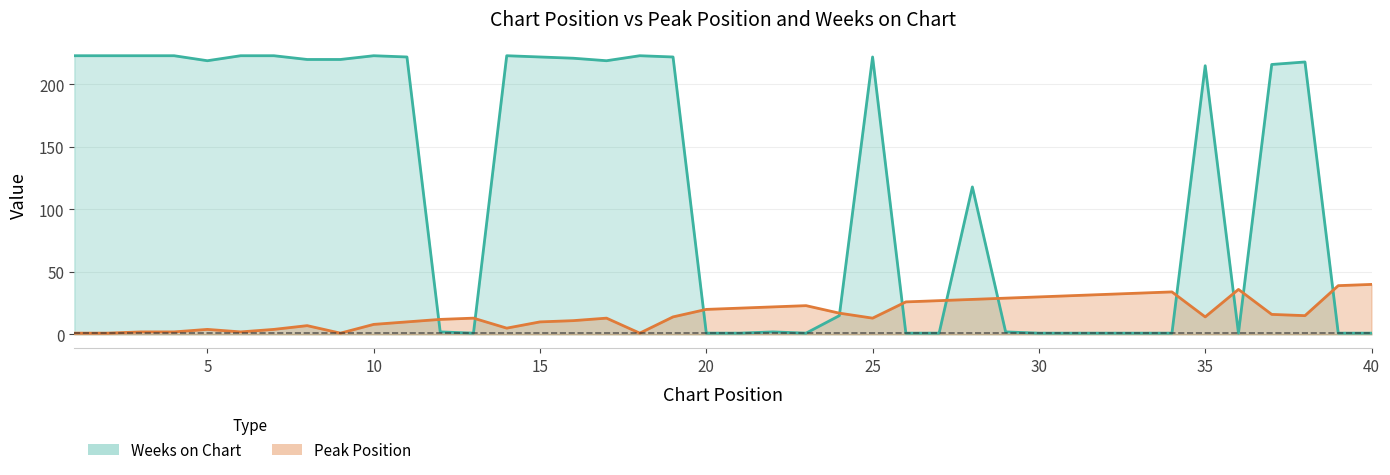

What is the value of the Weeks on Chart point at the 24th from the left?

15